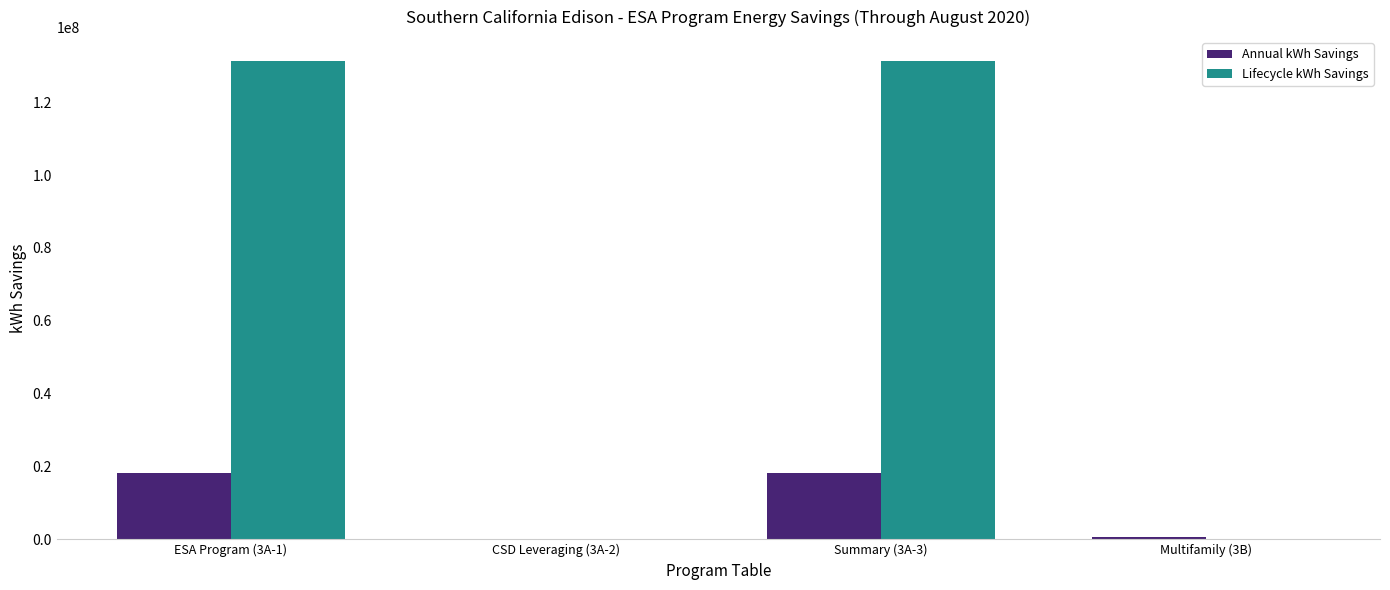

What is the maximum value for Lifecycle kWh Savings?

131305973.4